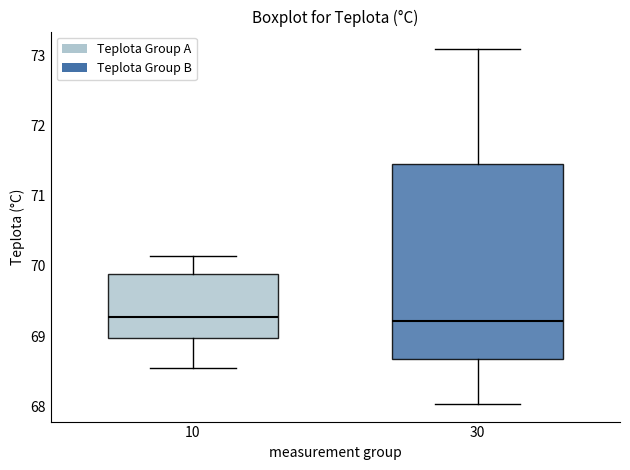

Reading left to right, read every box against the y-axis: the position of its median line, the range the box covers, and the ends of its whiskers. The values are not printed on the chart, so give them approximately, as read against the axis.

10: median 69.3, box 69.0 to 69.9, whiskers 68.5 to 70.1
30: median 69.2, box 68.7 to 71.5, whiskers 68.0 to 73.1